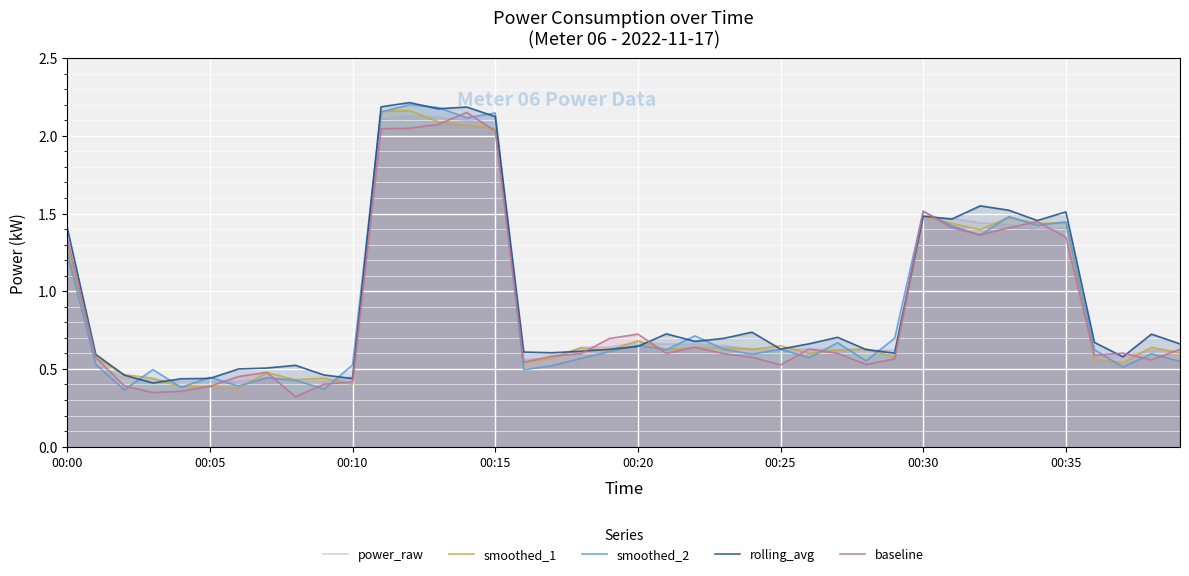

True or false: power_raw has a value of 0.4 at 00:05.

True